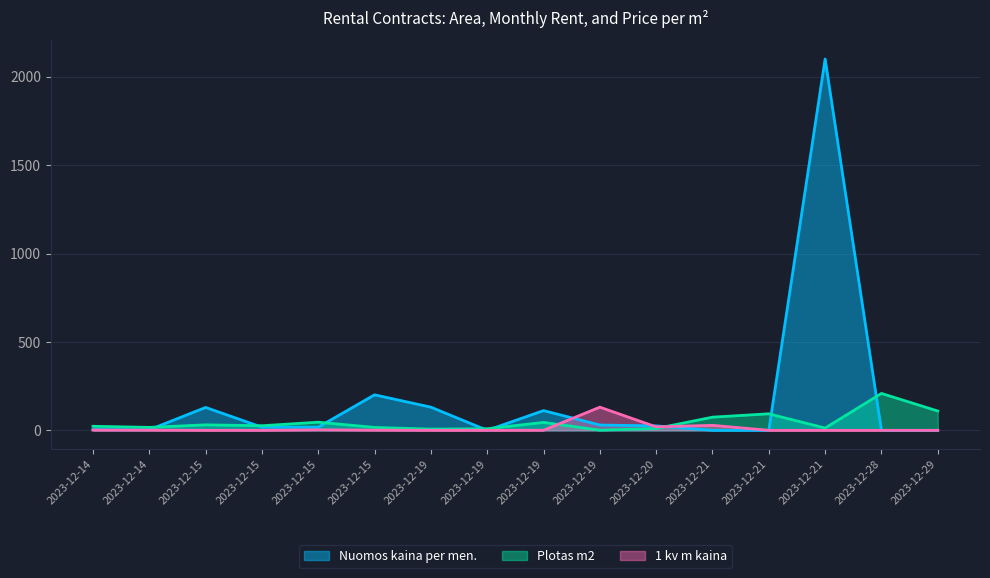

After their last crossing, which series has the higher values: 1 kv m kaina or Nuomos kaina per men.?

Nuomos kaina per men.